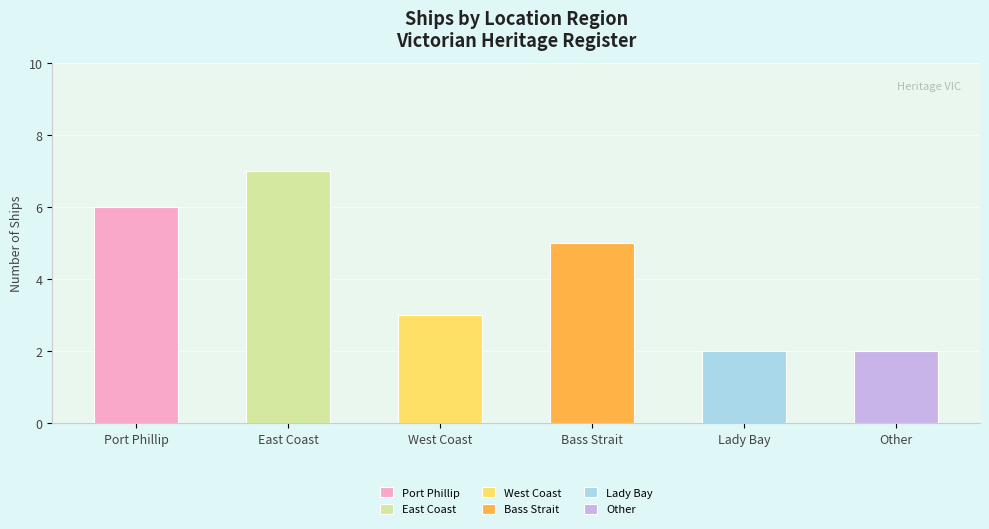

Where does the data first go above 5?

Port Phillip